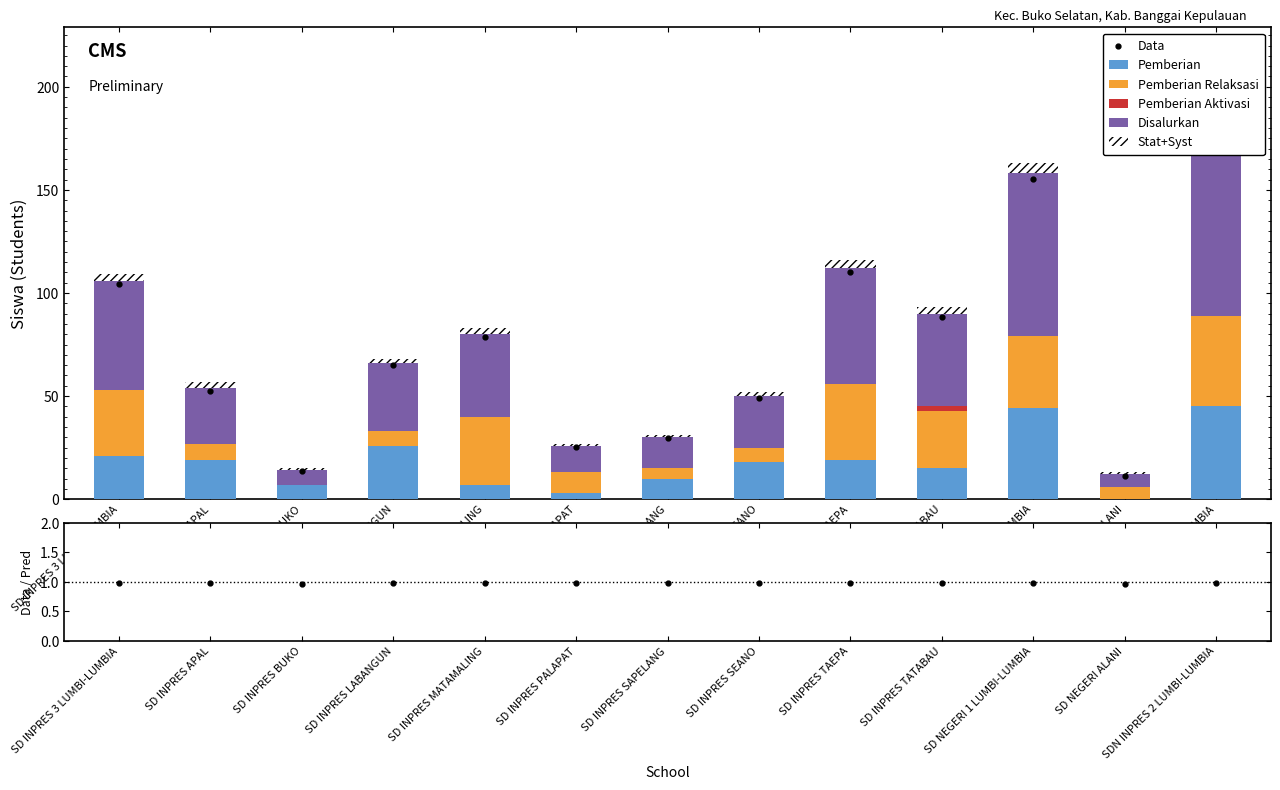

The value of Pemberian Relaksasi at SD INPRES APAL is 4.3. True or false?

False